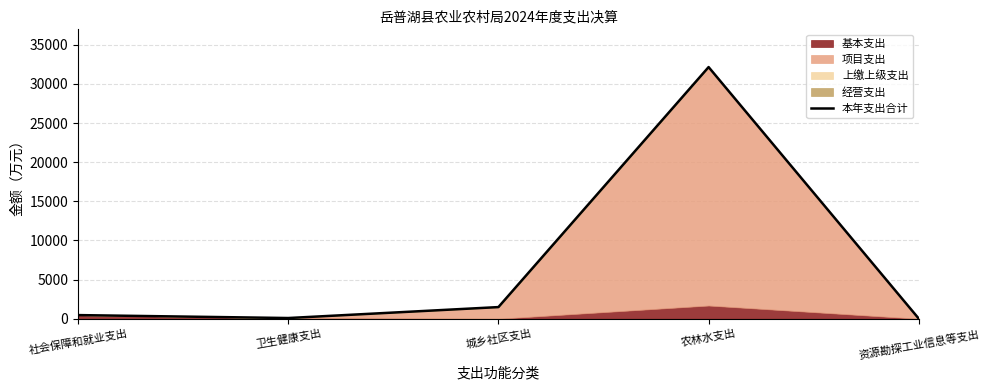

How many lines are shown in the chart?

1